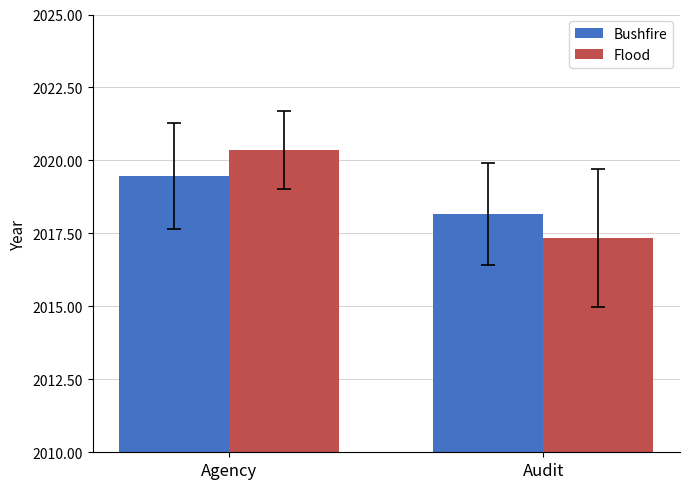

Reading right to left, list all the values displayed in this chart.

Bushfire: 2018.2	2019.5
Flood: 2017.3	2020.4